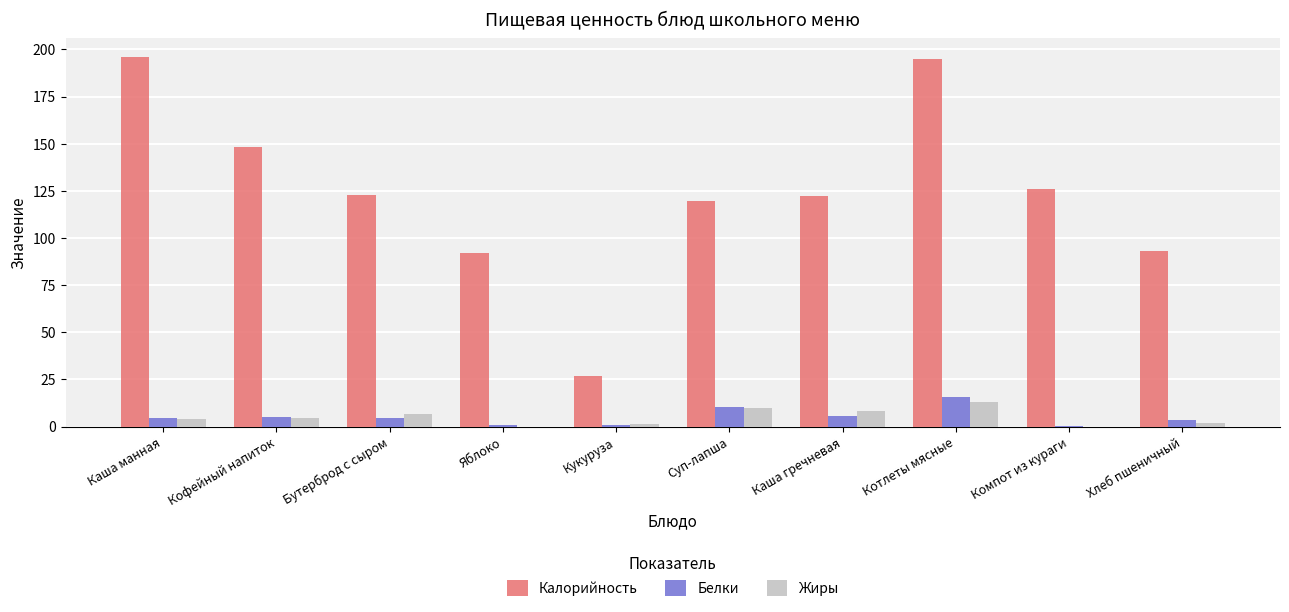

At which category is the sum across all series the highest?

Котлеты мясные